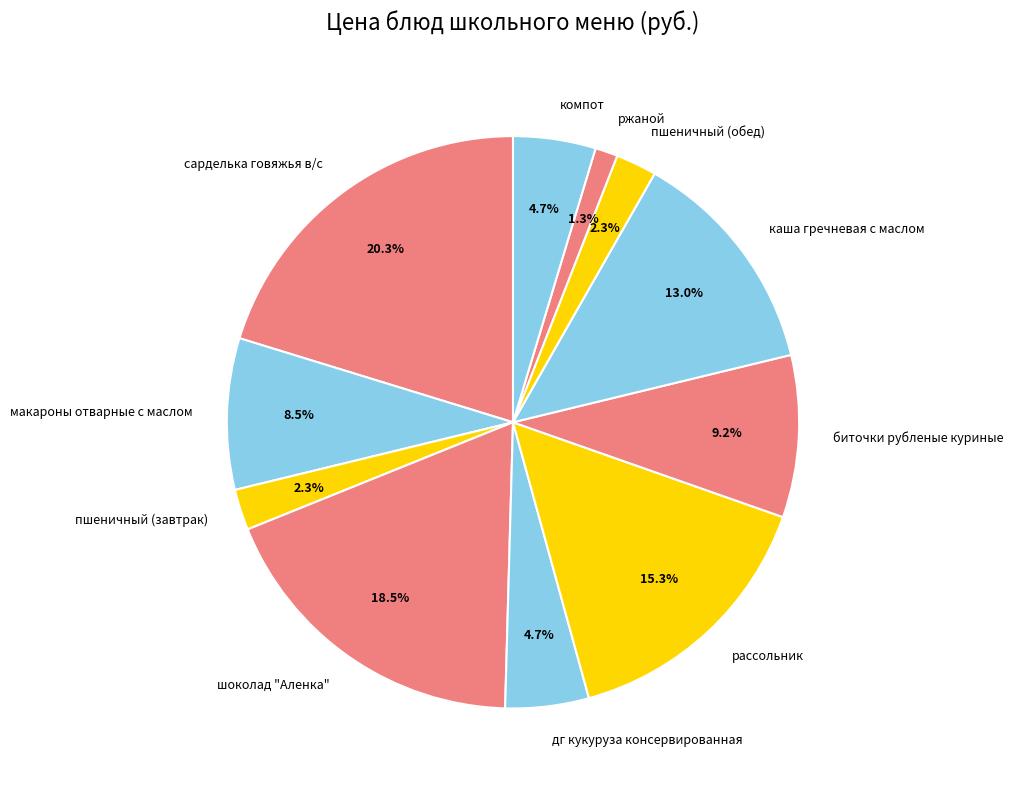

Which slice is the largest?

сарделька говяжья в/с